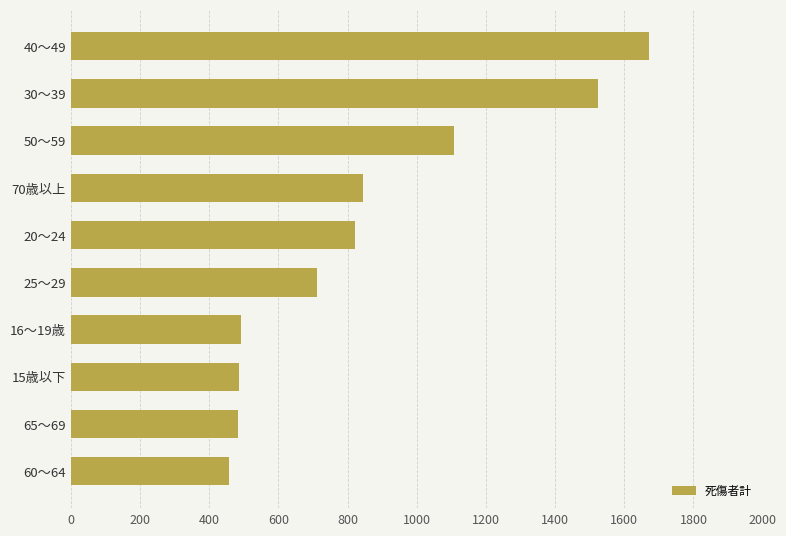

Which category has the highest value across all series?

40～49